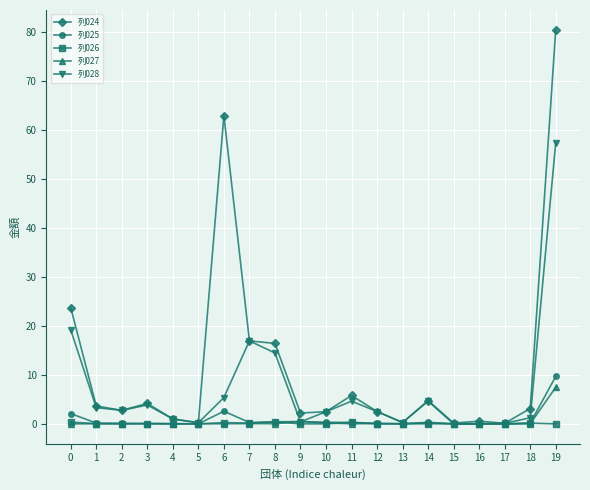

Is it true that 列027 equals 0.0 at 13?

True